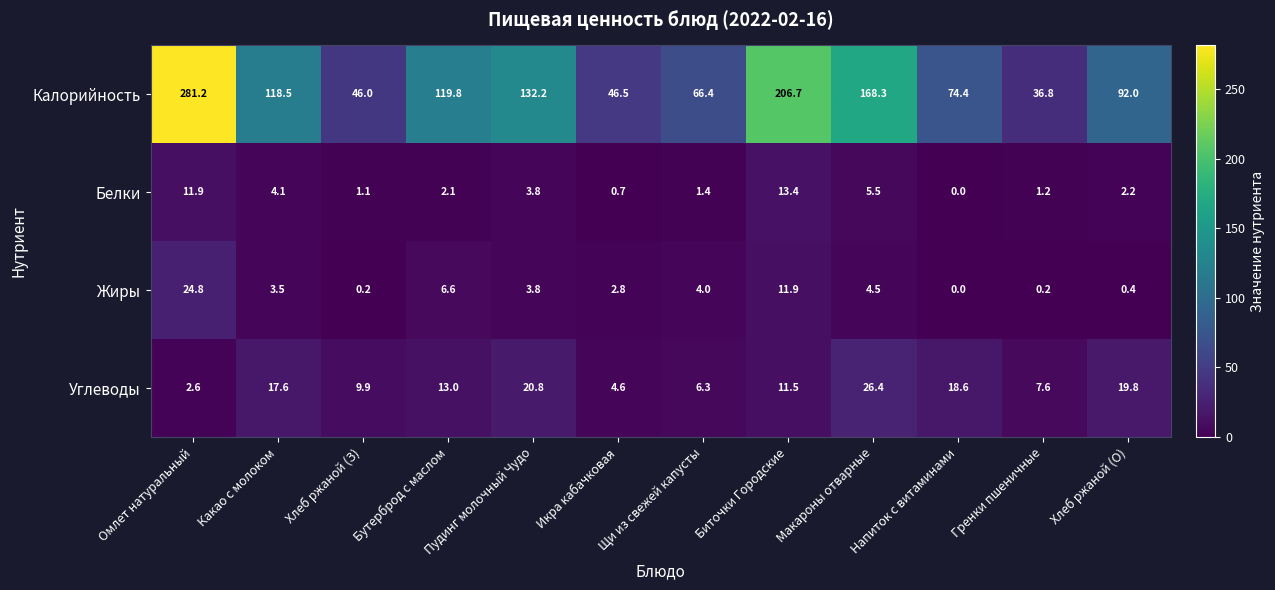

Is it true that Белки equals -9.1 at Напиток с витаминами?

False